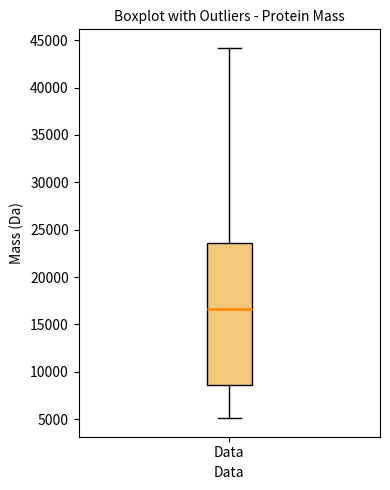

Read this box plot against the y-axis: the position of the median line, the range covered by the box, and the ends of both whiskers. The values are not printed on the chart, so give them approximately, as read against the axis.

median 16500, box 8500 to 23500, whiskers 5000 to 44000